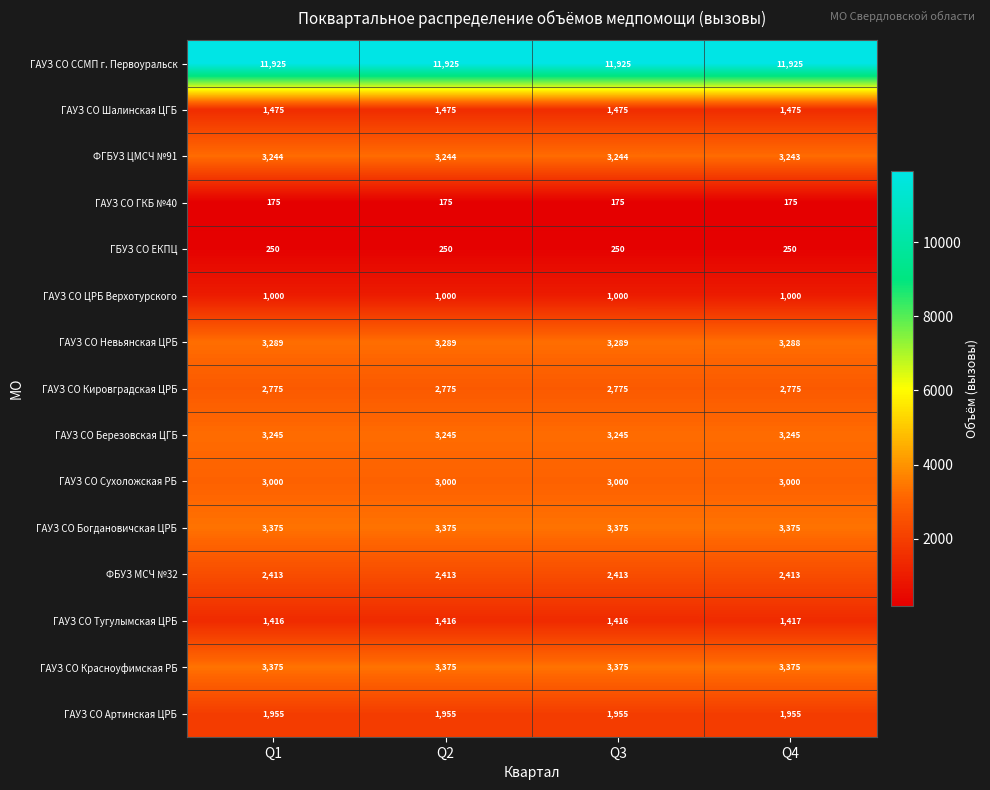

The value of ГАУЗ СО Шалинская ЦГБ at Q4 is 1475. True or false?

True